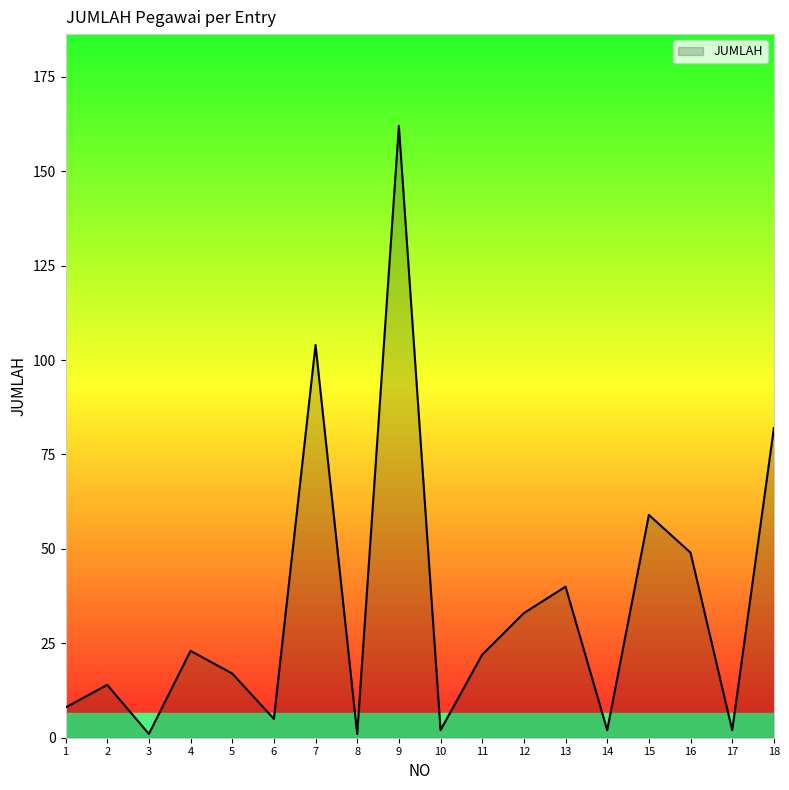

What is the difference between the values at 13 and 10?

38